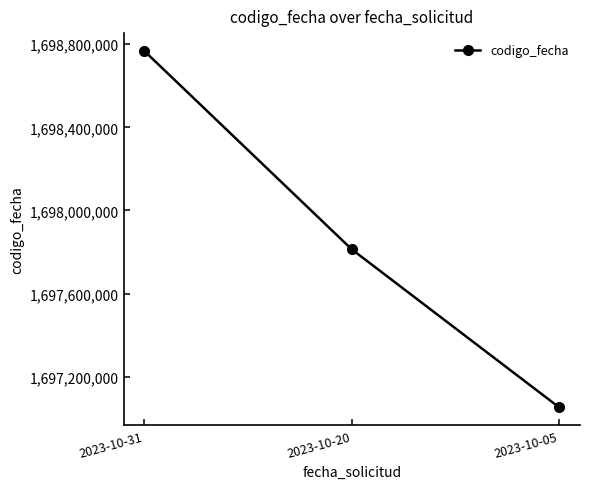

Rank the categories by value from lowest to highest.

2023-10-05, 2023-10-20, 2023-10-31